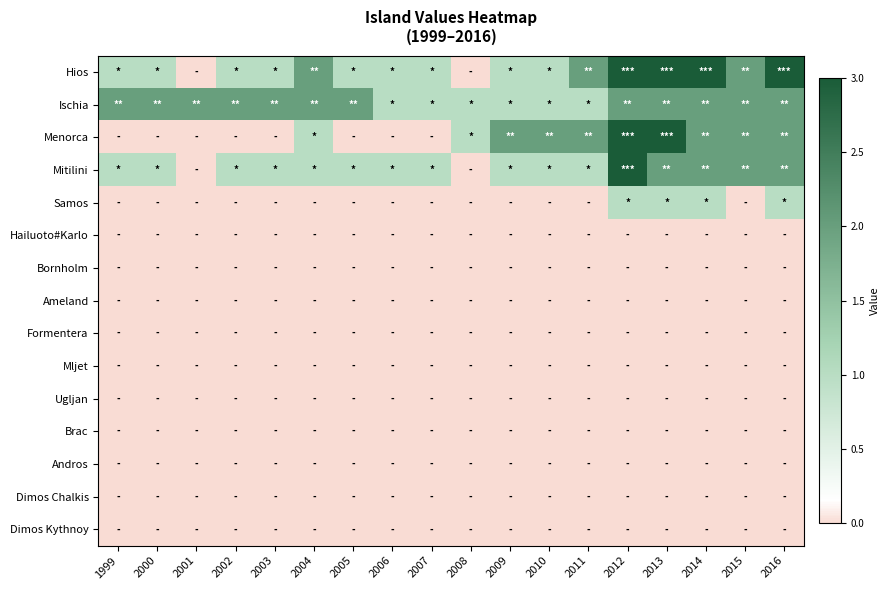

Reading right to left, what are all the values shown in this chart?

Hios: 2016=3	2015=2	2014=3	2013=3	2012=3	2011=2	2010=1	2009=1	2008=0	2007=1	2006=1	2005=1	2004=2	2003=1	2002=1	2001=0	2000=1	1999=1
Ischia: 2016=2	2015=2	2014=2	2013=2	2012=2	2011=1	2010=1	2009=1	2008=1	2007=1	2006=1	2005=2	2004=2	2003=2	2002=2	2001=2	2000=2	1999=2
Menorca: 2016=2	2015=2	2014=2	2013=3	2012=3	2011=2	2010=2	2009=2	2008=1	2007=0	2006=0	2005=0	2004=1	2003=0	2002=0	2001=0	2000=0	1999=0
Mitilini: 2016=2	2015=2	2014=2	2013=2	2012=3	2011=1	2010=1	2009=1	2008=0	2007=1	2006=1	2005=1	2004=1	2003=1	2002=1	2001=0	2000=1	1999=1
Samos: 2016=1	2015=0	2014=1	2013=1	2012=1	2011=0	2010=0	2009=0	2008=0	2007=0	2006=0	2005=0	2004=0	2003=0	2002=0	2001=0	2000=0	1999=0
Hailuoto#Karlo: 2016=0	2015=0	2014=0	2013=0	2012=0	2011=0	2010=0	2009=0	2008=0	2007=0	2006=0	2005=0	2004=0	2003=0	2002=0	2001=0	2000=0	1999=0
Bornholm: 2016=0	2015=0	2014=0	2013=0	2012=0	2011=0	2010=0	2009=0	2008=0	2007=0	2006=0	2005=0	2004=0	2003=0	2002=0	2001=0	2000=0	1999=0
Ameland: 2016=0	2015=0	2014=0	2013=0	2012=0	2011=0	2010=0	2009=0	2008=0	2007=0	2006=0	2005=0	2004=0	2003=0	2002=0	2001=0	2000=0	1999=0
Formentera: 2016=0	2015=0	2014=0	2013=0	2012=0	2011=0	2010=0	2009=0	2008=0	2007=0	2006=0	2005=0	2004=0	2003=0	2002=0	2001=0	2000=0	1999=0
Mljet: 2016=0	2015=0	2014=0	2013=0	2012=0	2011=0	2010=0	2009=0	2008=0	2007=0	2006=0	2005=0	2004=0	2003=0	2002=0	2001=0	2000=0	1999=0
Ugljan: 2016=0	2015=0	2014=0	2013=0	2012=0	2011=0	2010=0	2009=0	2008=0	2007=0	2006=0	2005=0	2004=0	2003=0	2002=0	2001=0	2000=0	1999=0
Brac: 2016=0	2015=0	2014=0	2013=0	2012=0	2011=0	2010=0	2009=0	2008=0	2007=0	2006=0	2005=0	2004=0	2003=0	2002=0	2001=0	2000=0	1999=0
Andros: 2016=0	2015=0	2014=0	2013=0	2012=0	2011=0	2010=0	2009=0	2008=0	2007=0	2006=0	2005=0	2004=0	2003=0	2002=0	2001=0	2000=0	1999=0
Dimos Chalkis: 2016=0	2015=0	2014=0	2013=0	2012=0	2011=0	2010=0	2009=0	2008=0	2007=0	2006=0	2005=0	2004=0	2003=0	2002=0	2001=0	2000=0	1999=0
Dimos Kythnoy: 2016=0	2015=0	2014=0	2013=0	2012=0	2011=0	2010=0	2009=0	2008=0	2007=0	2006=0	2005=0	2004=0	2003=0	2002=0	2001=0	2000=0	1999=0